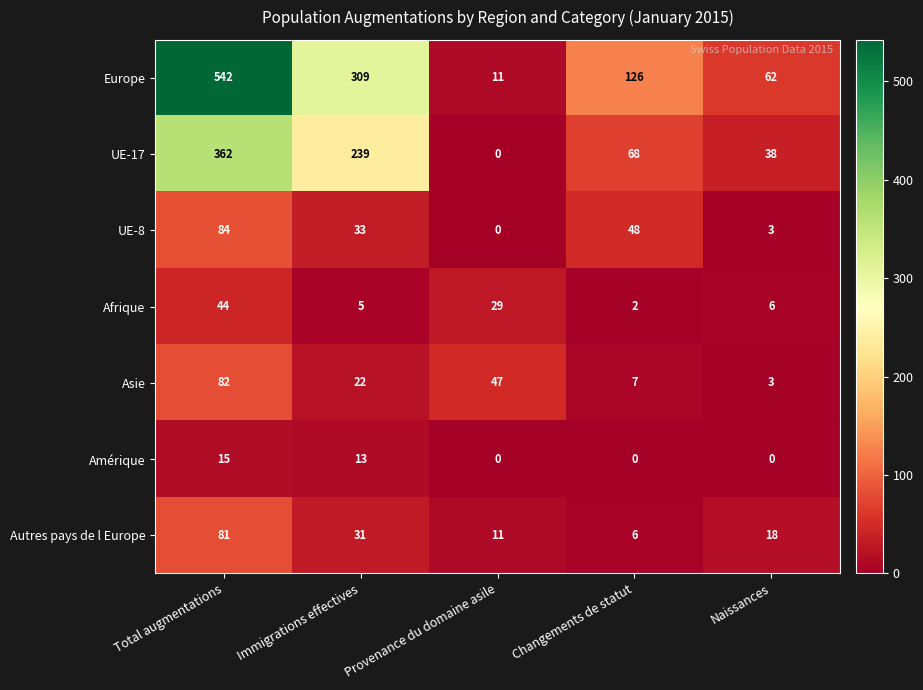

Is it true that Europe equals 16 at Provenance du domaine asile?

False